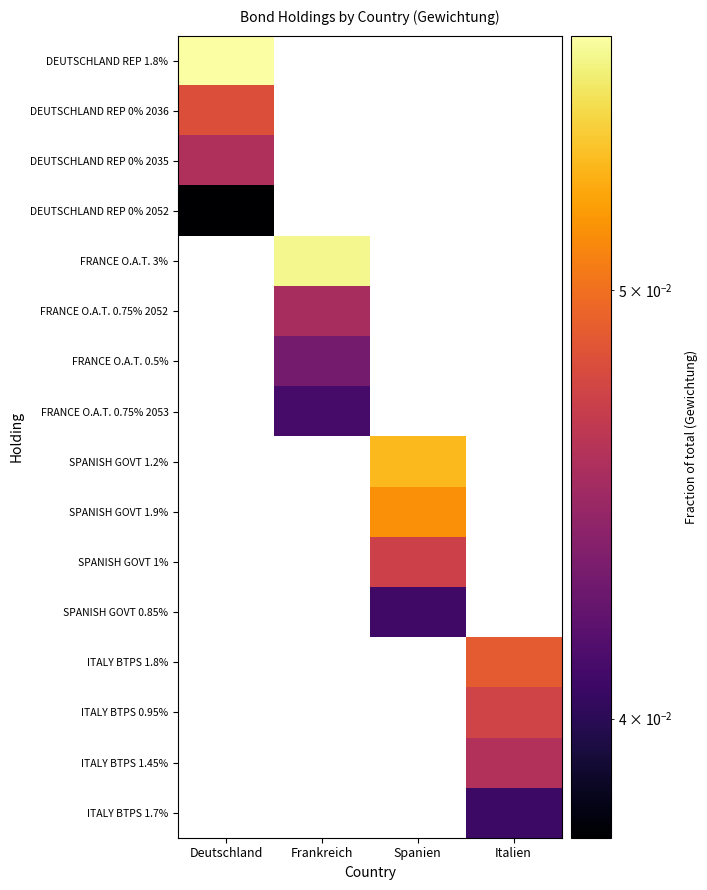

Which category has the highest value across all series?

Deutschland